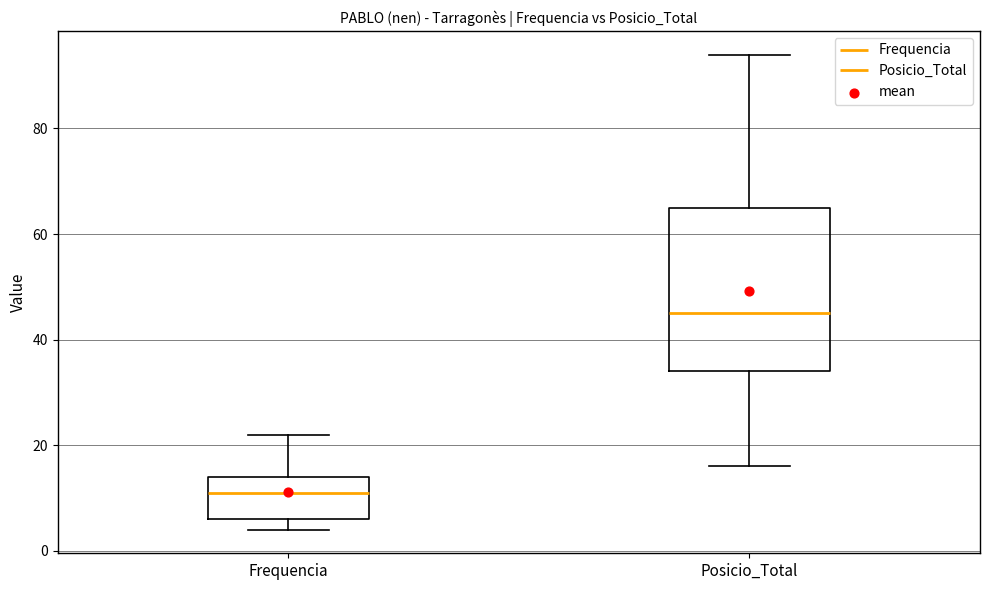

Which box has the highest median line?

Posicio_Total